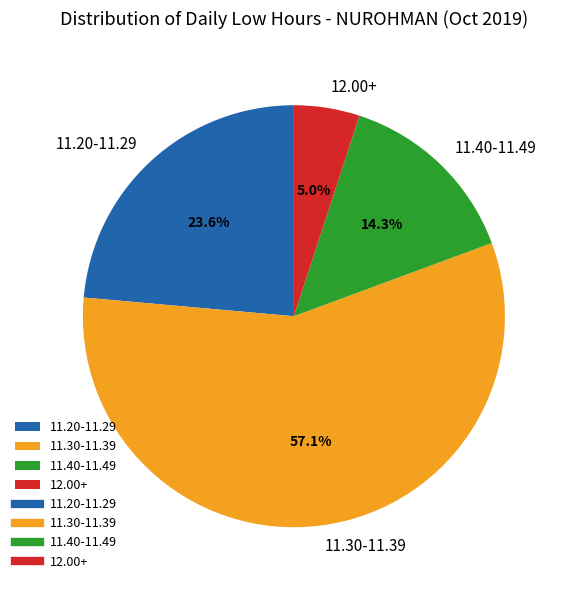

Rank the categories by value from lowest to highest.

12.00+, 11.40-11.49, 11.20-11.29, 11.30-11.39